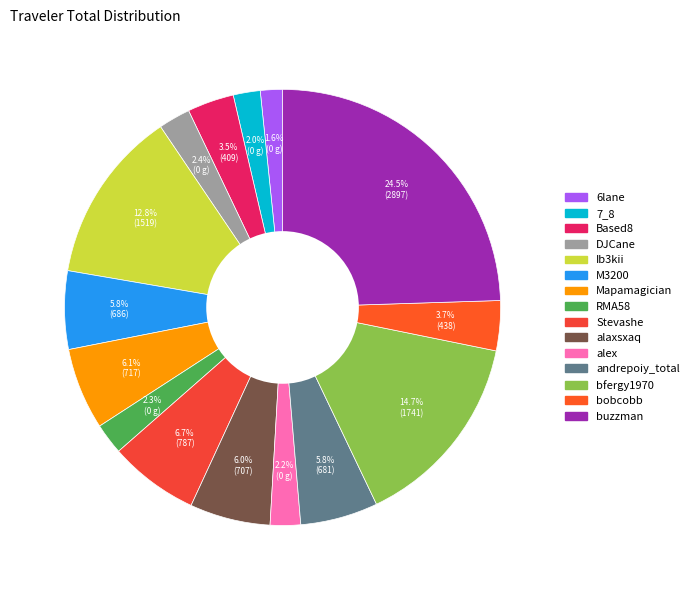

True or false: M3200 accounts for 14% of the total.

False